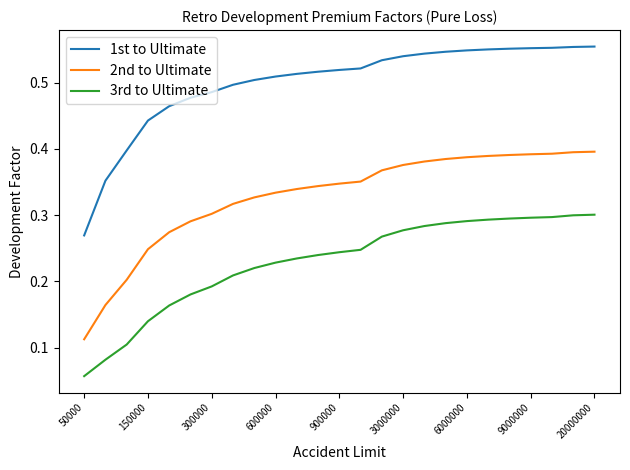

Rank the series by their average value, from highest to lowest.

1st to Ultimate, 2nd to Ultimate, 3rd to Ultimate